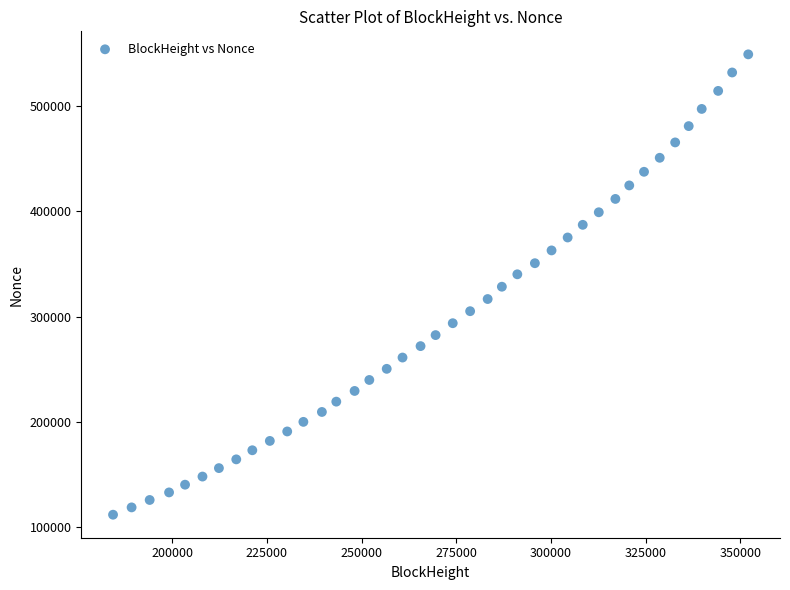

What is the range of Y values (max minus min)?

437584